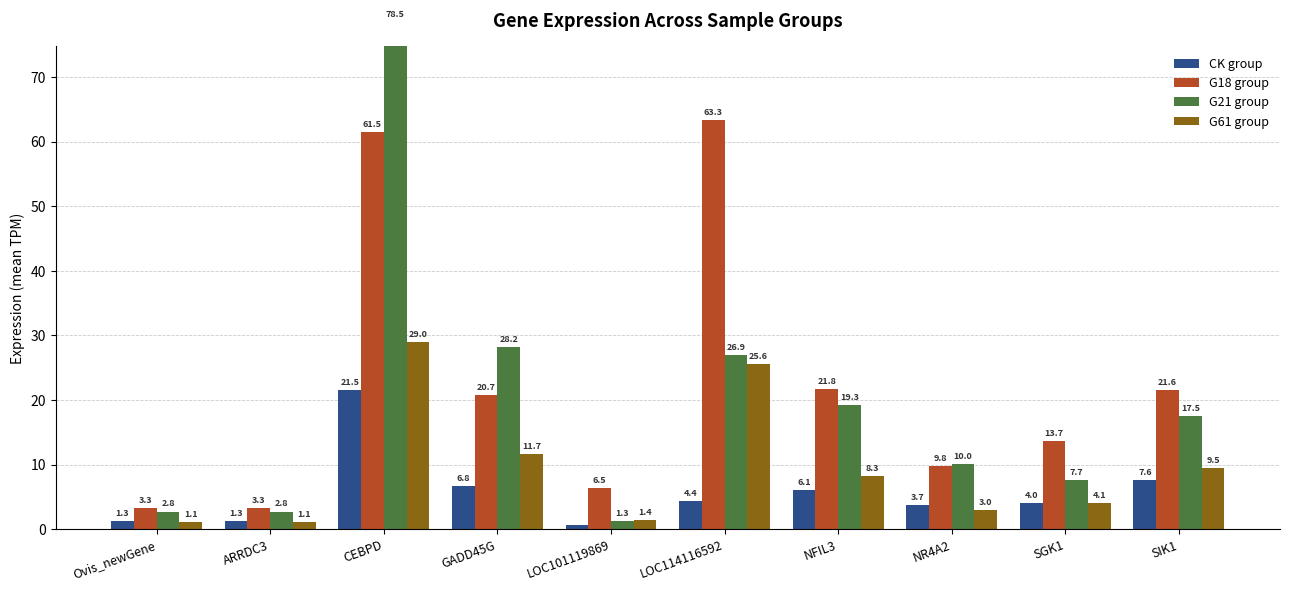

Where is CK group nearest to the value 11?

SIK1